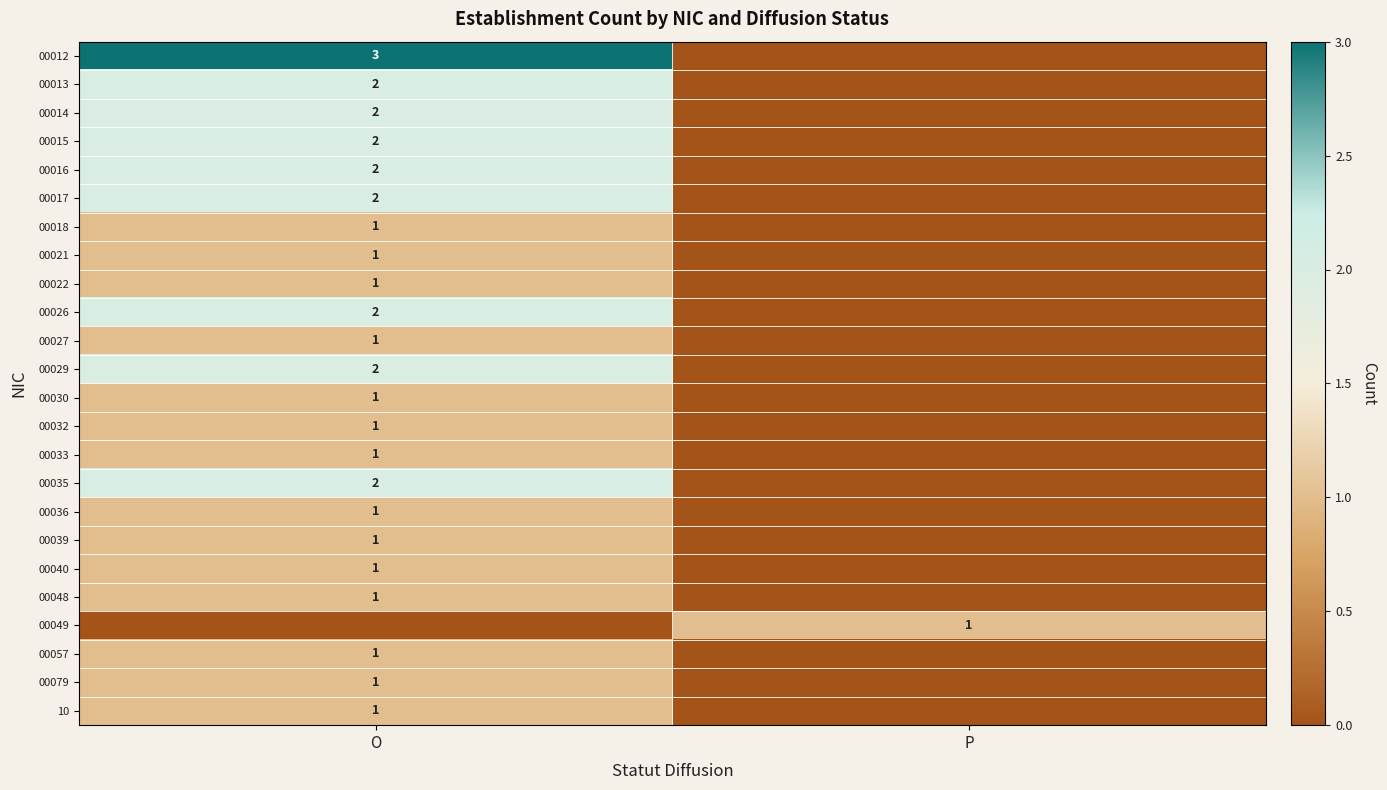

At how many categories does at least one series exceed 1?

1